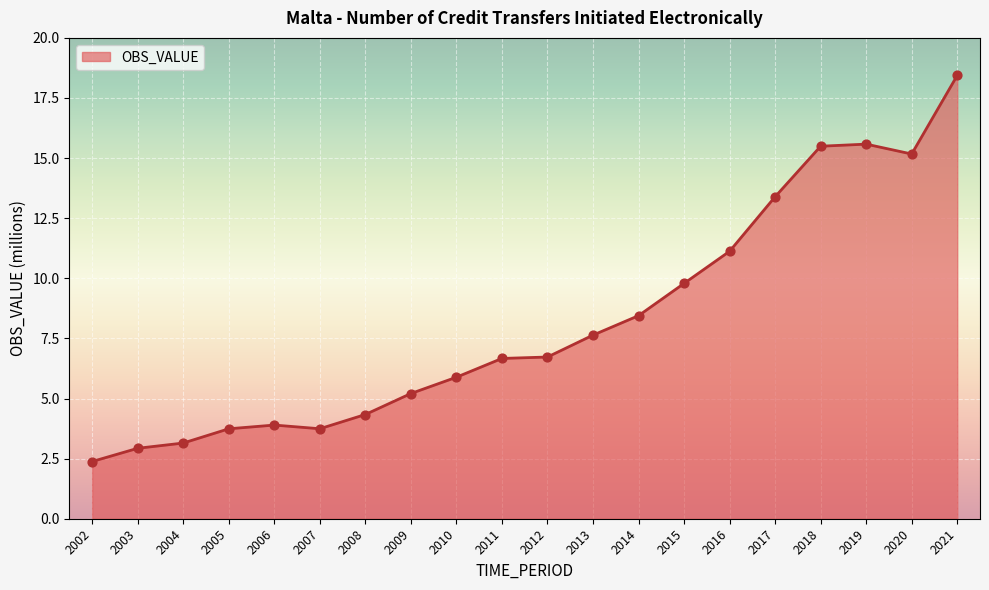

What is the ratio of the value at 2017 to the value at 2004?

4.3